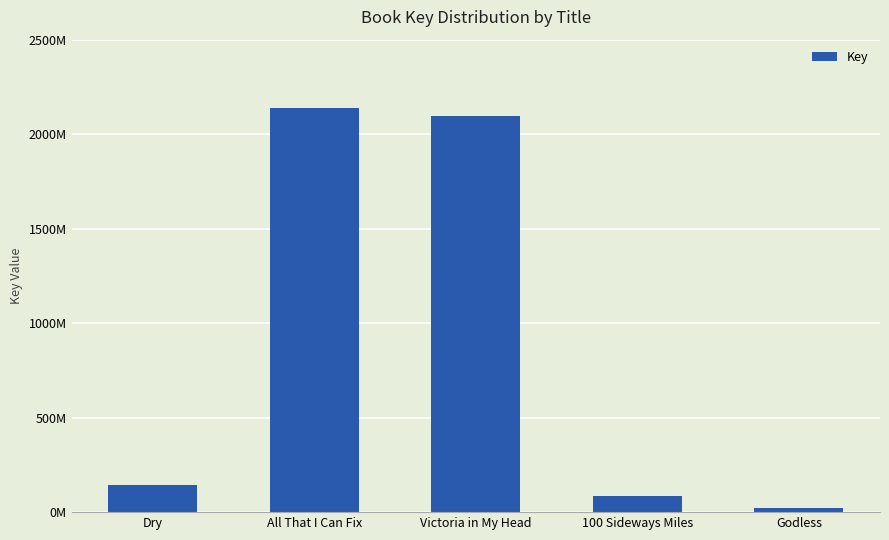

Are the bars horizontal?

No